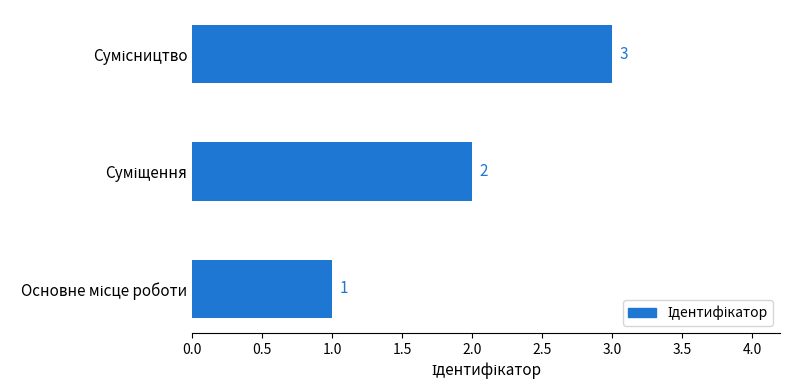

How many series are shown in this chart?

1